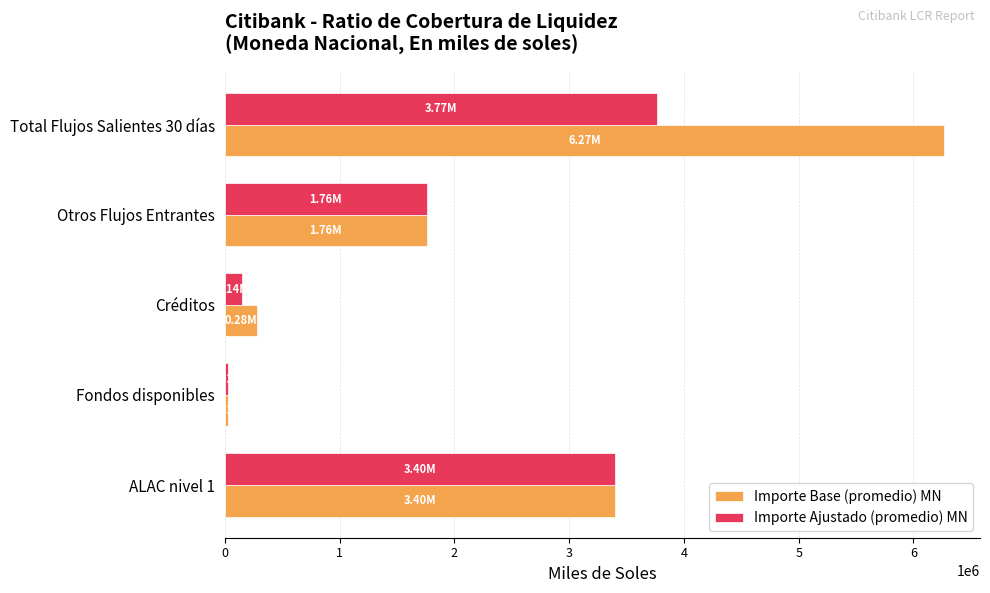

What are all the series names shown in the legend?

Importe Base (promedio) MN, Importe Ajustado (promedio) MN